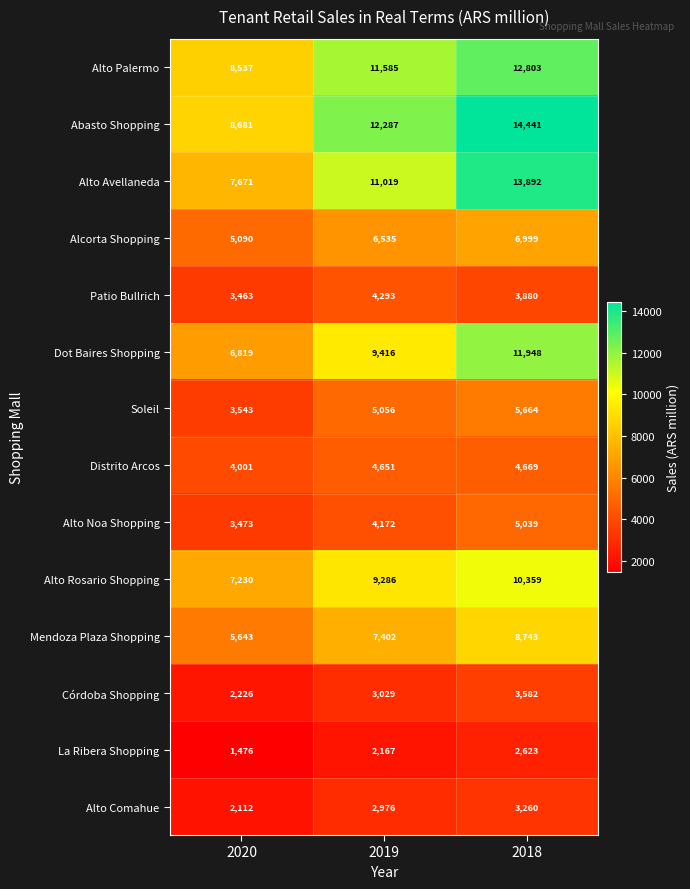

How many La Ribera Shopping values are between 1476 and 2623?

3